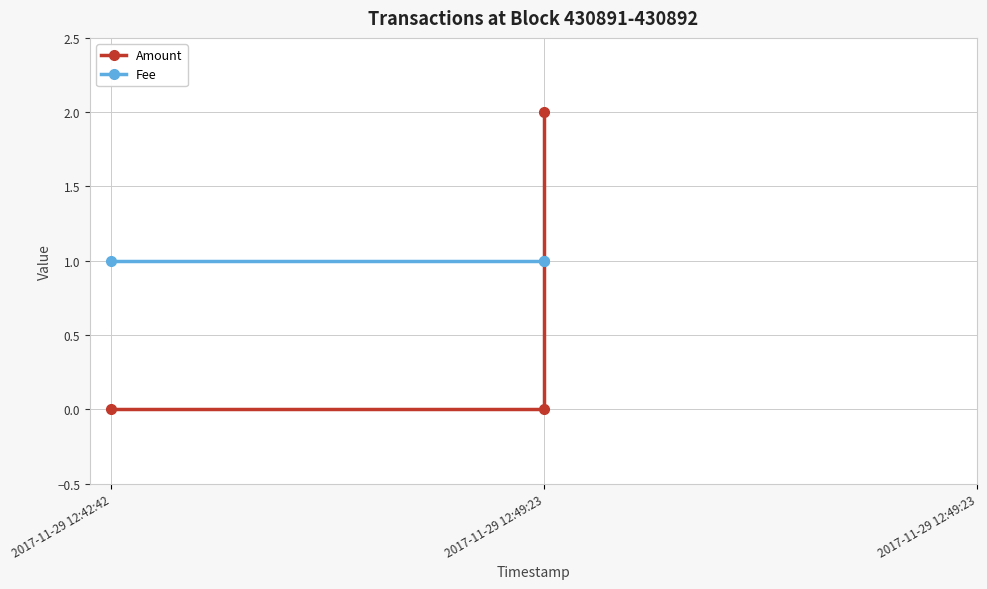

Does the chart display data point markers on the line(s)?

Yes